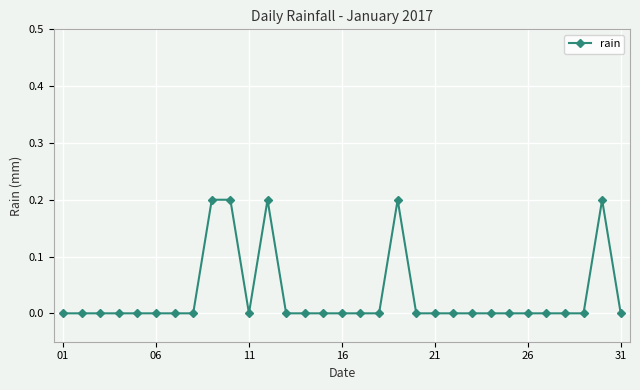

How many categories are shown in the chart?

31